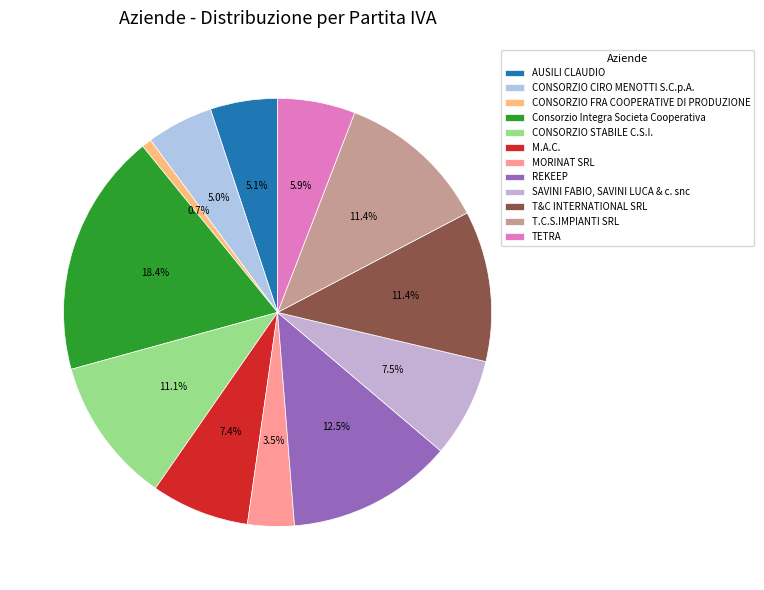

How many slices are in this pie chart?

12